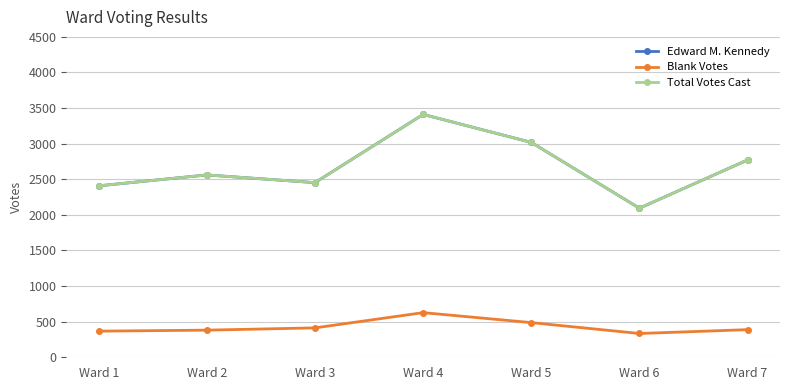

What is the sum of the Blank Votes values at Ward 3 and Ward 1?

780